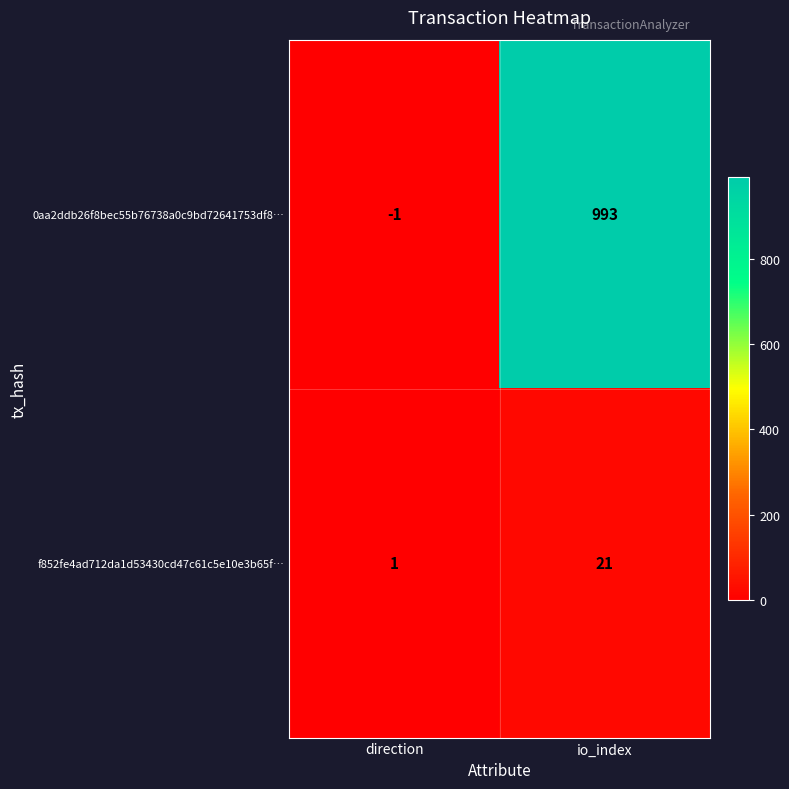

Reading left to right, what are all the values shown in this chart?

0aa2ddb26f8bec55b76738a0c9bd72641753df8…: -1	993
f852fe4ad712da1d53430cd47c61c5e10e3b65f…: 1	21